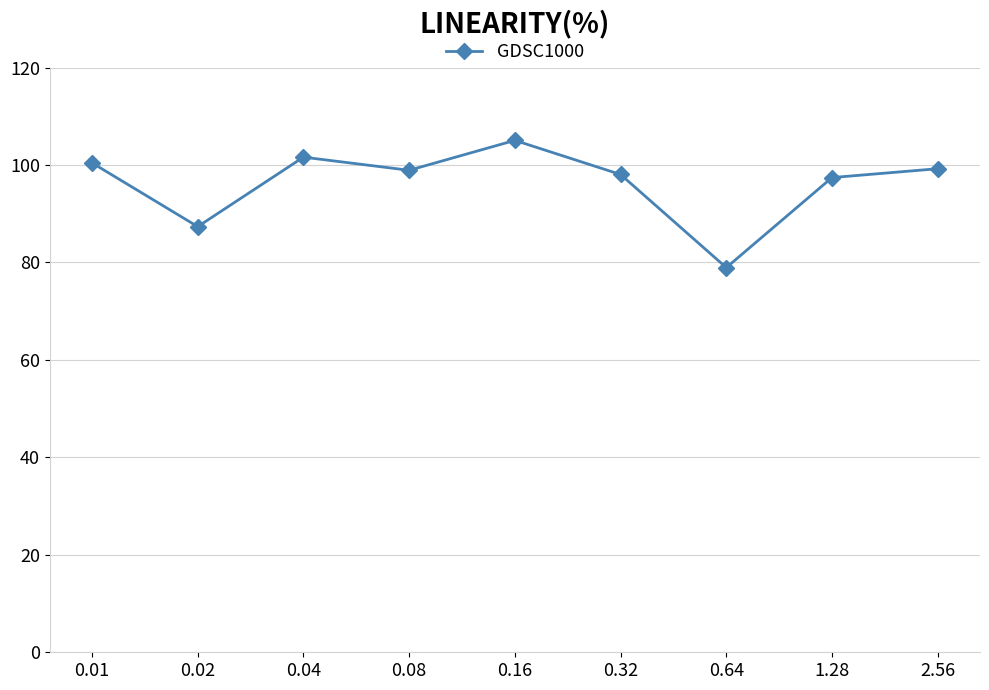

At which category does the data reach its first local peak?

0.04